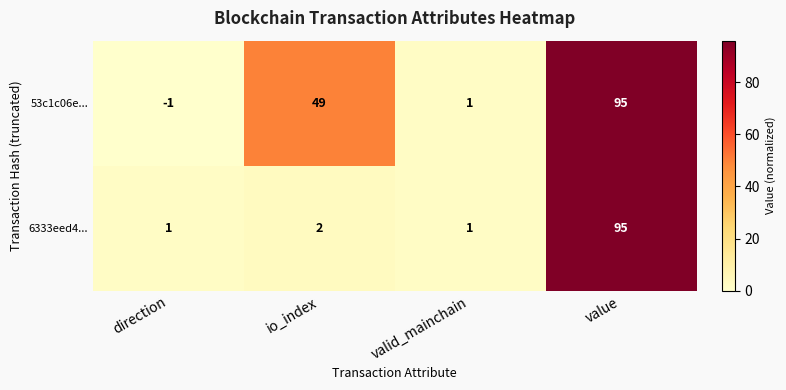

What is the maximum value shown in the chart?

95